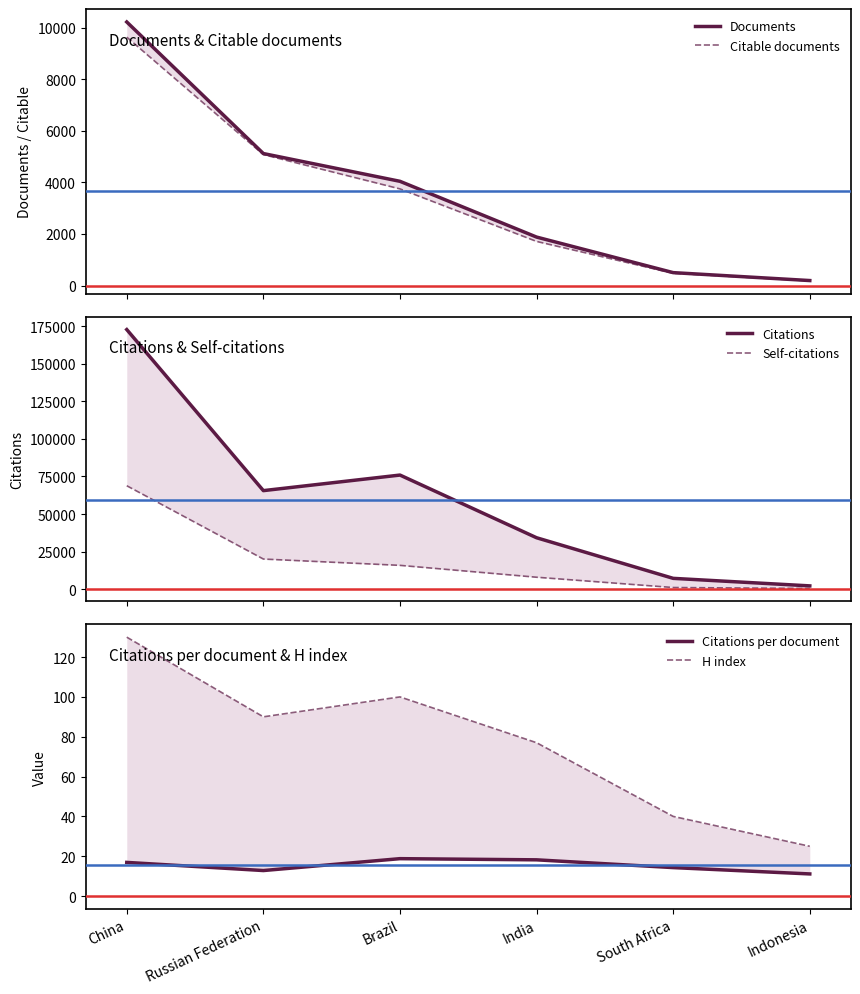

Is it true that Citable documents equals 13475.2 at China?

False